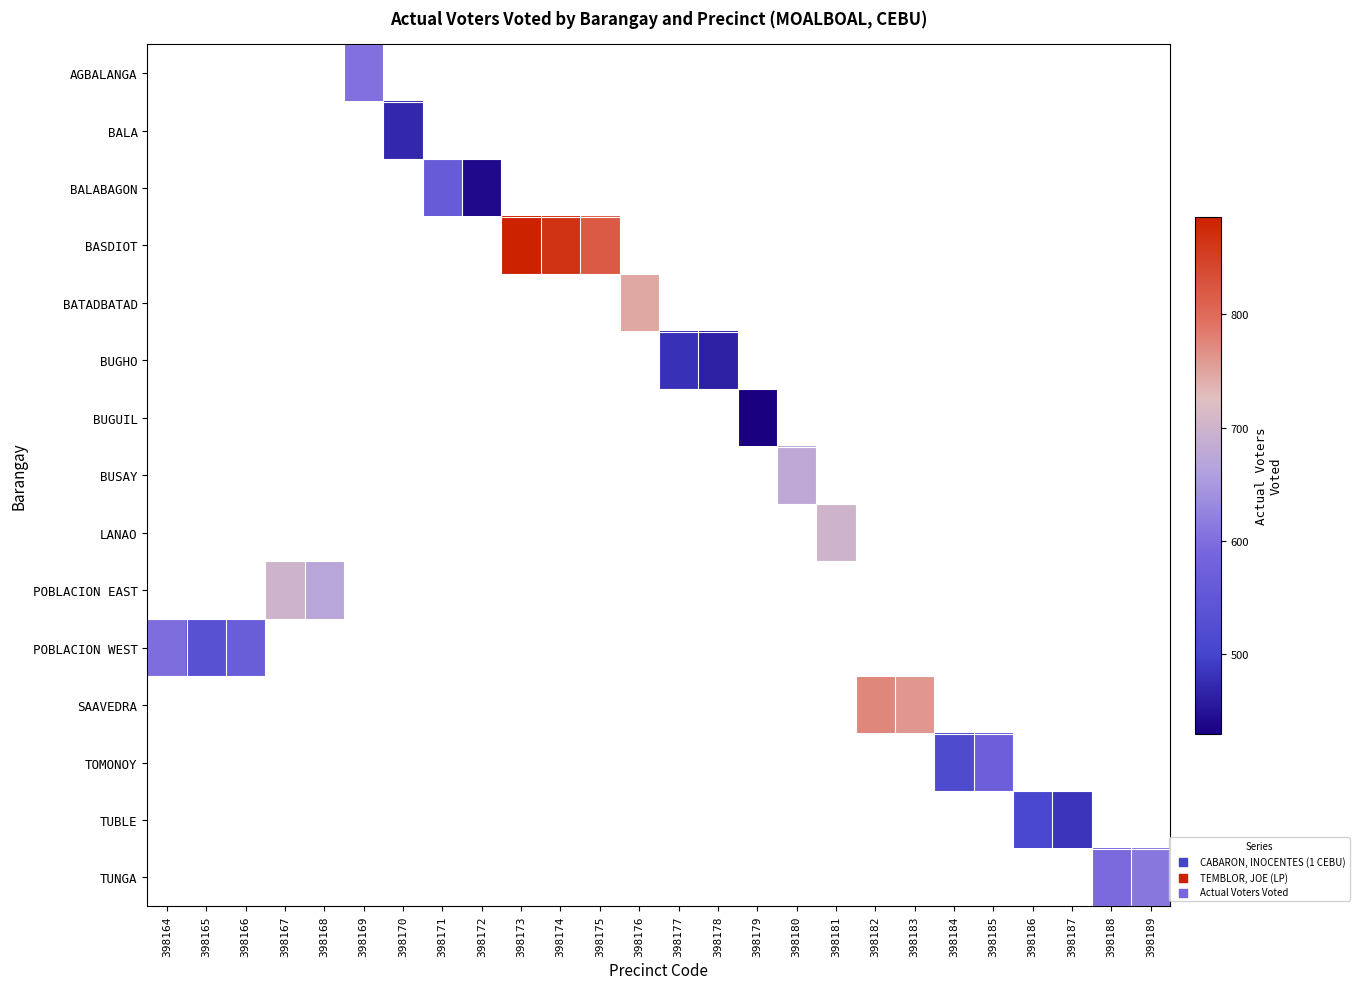

How many categories are shown in the chart?

26